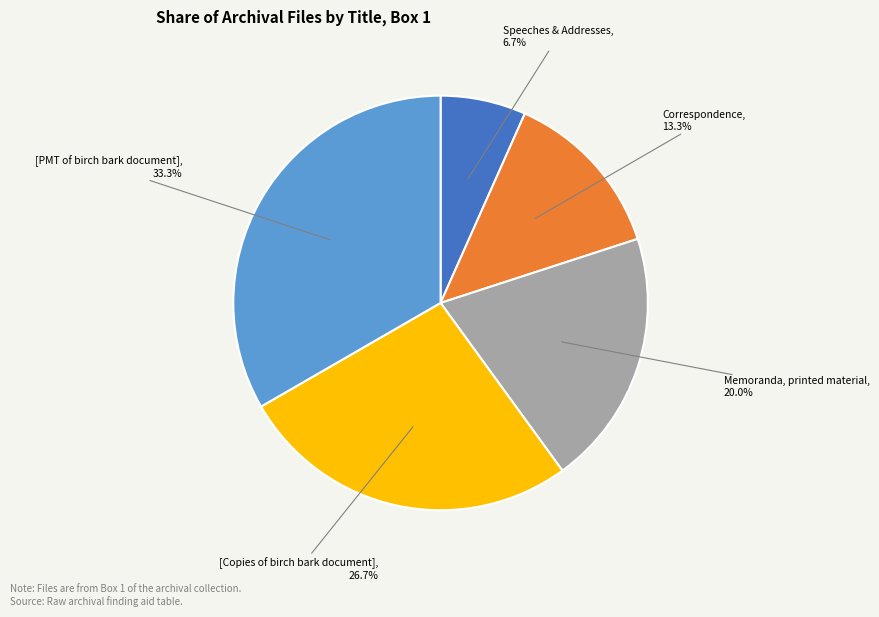

Which slice is the smallest?

Speeches & Addresses